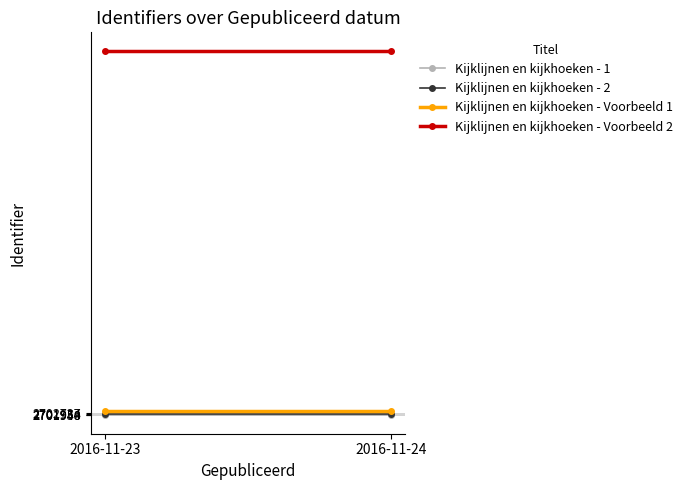

The Kijklijnen en kijkhoeken - 1 series shows 1195950 at 2016-11-24. True or false?

False